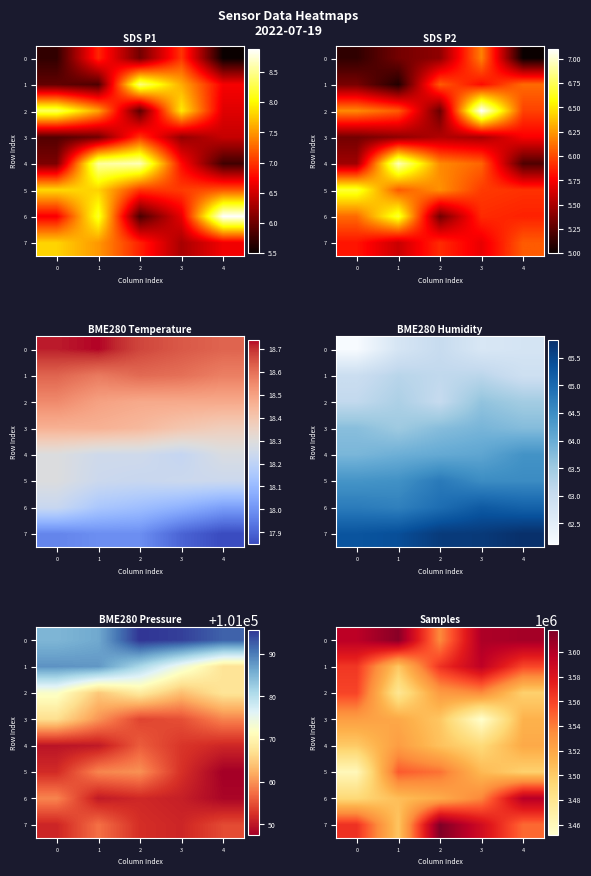

Which label corresponds to the largest value in the chart?

2